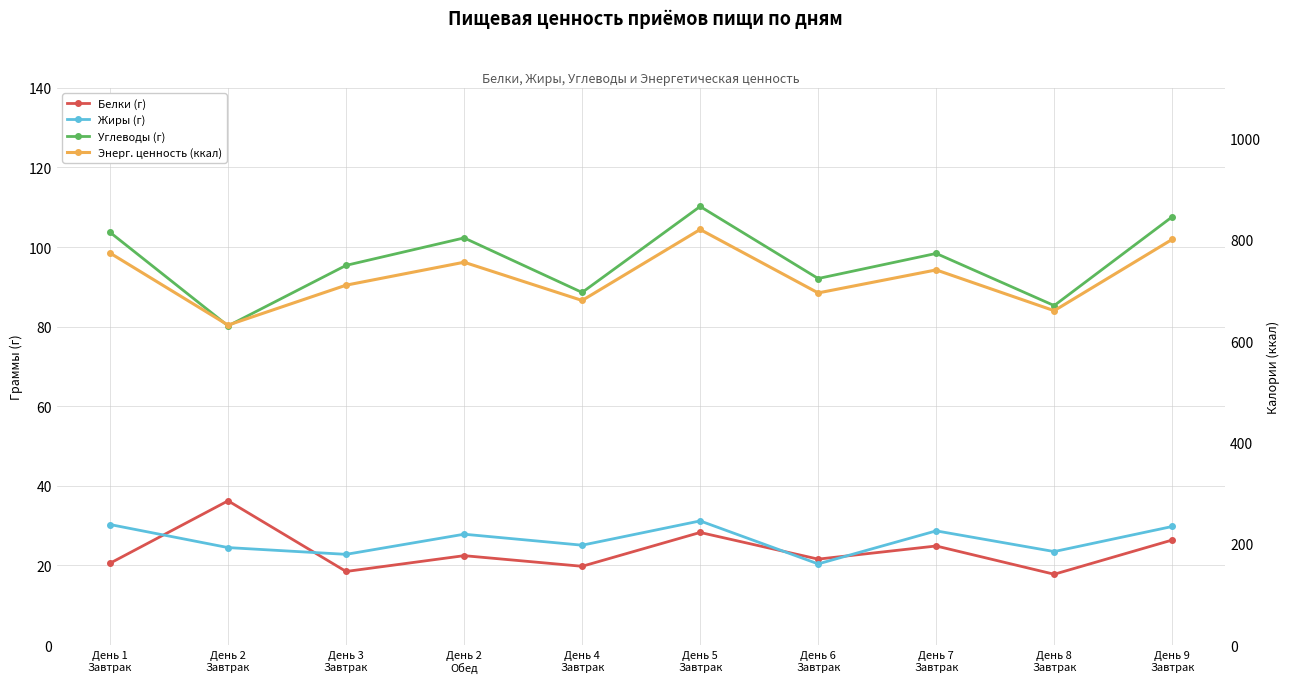

True or false: Углеводы (г) and Белки (г) cross at least once.

False